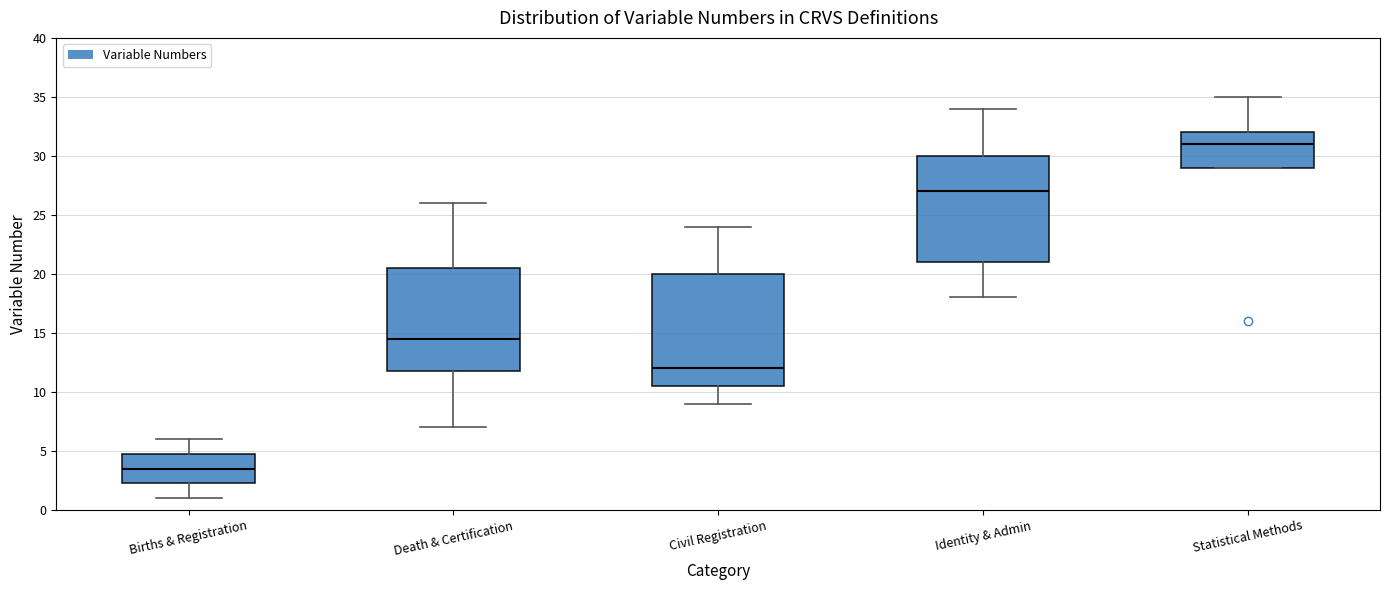

Reading left to right, read every box against the y-axis: the position of its median line, the range the box covers, and the ends of its whiskers. The values are not printed on the chart, so give them approximately, as read against the axis.

Births & Registration: median 3.5, box 2.5 to 5.0, whiskers 1.0 to 6.0
Death & Certification: median 14.5, box 12.0 to 20.5, whiskers 7.0 to 26.0
Civil Registration: median 12.0, box 10.5 to 20.0, whiskers 9.0 to 24.0
Identity & Admin: median 27.0, box 21.0 to 30.0, whiskers 18.0 to 34.0
Statistical Methods: median 31.0, box 29.0 to 32.0, whiskers 29.0 to 35.0